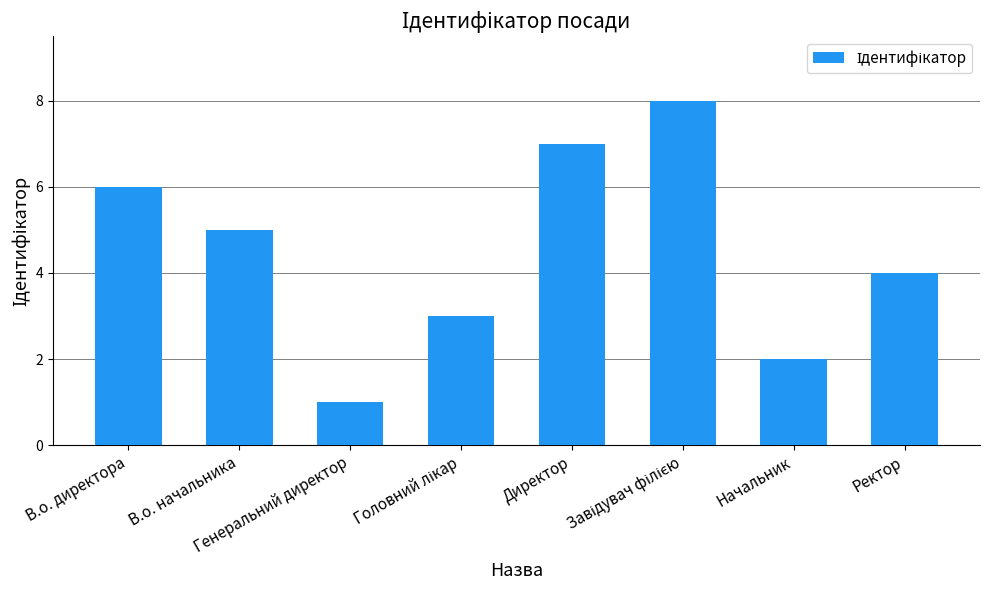

How many data points does each series have?

8